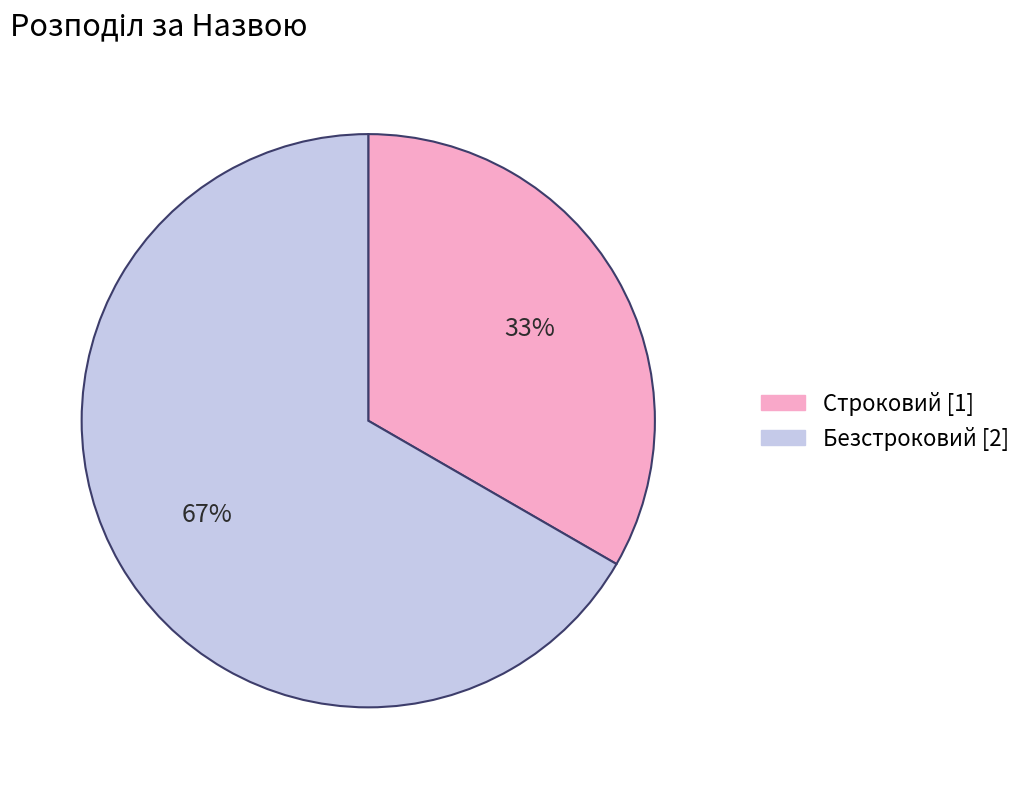

Is the sum of Безстроковий and Строковий greater than half?

Yes